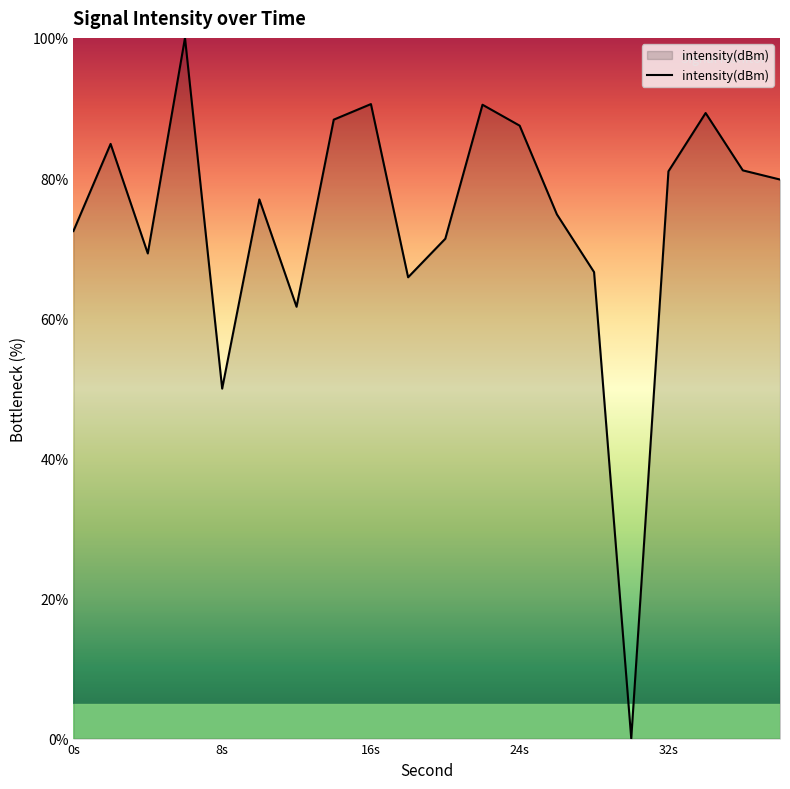

What is the greatest value displayed?

100.0